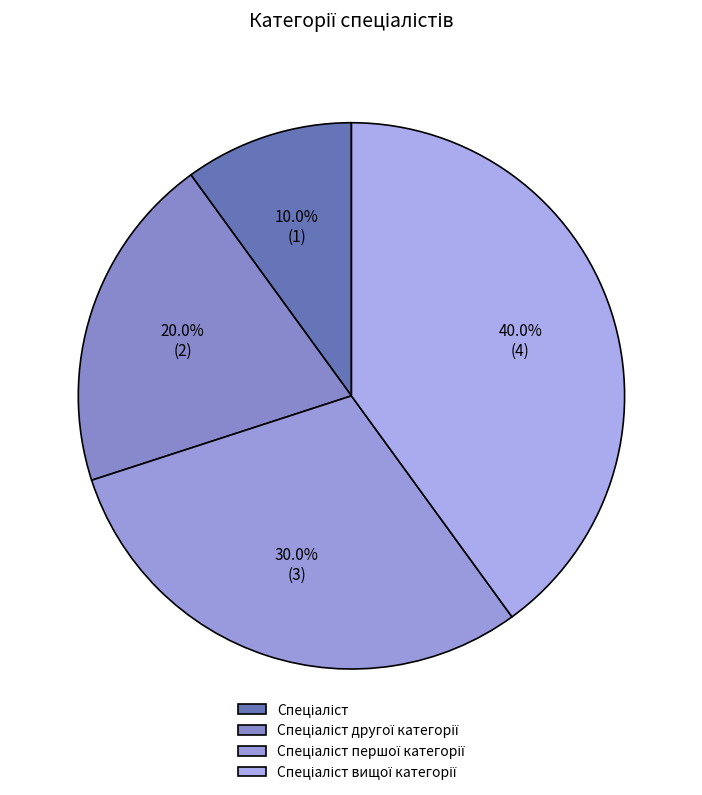

Rank the categories by value from lowest to highest.

Спеціаліст, Спеціаліст другої категорії, Спеціаліст першої категорії, Спеціаліст вищої категорії